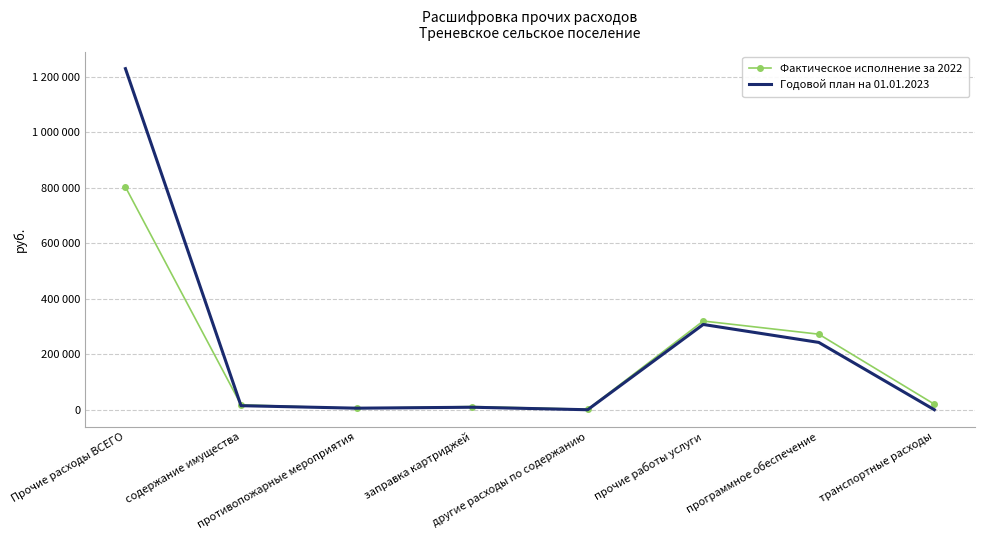

Reading right to left, extract all data points from this chart.

Фактическое исполнение за 2022: транспортные расходы=20000.0	программное обеспечение=272398.1	прочие работы услуги=319822.1	другие расходы по содержанию=1563.0	заправка картриджей=11550.0	противопожарные мероприятия=4800.0	содержание имущества=17913.0	Прочие расходы ВСЕГО=803049.6
Годовой план на 01.01.2023: транспортные расходы=0.0	программное обеспечение=242700.0	прочие работы услуги=307400.0	другие расходы по содержанию=0.0	заправка картриджей=9000.0	противопожарные мероприятия=5600.0	содержание имущества=14600.0	Прочие расходы ВСЕГО=1229700.0